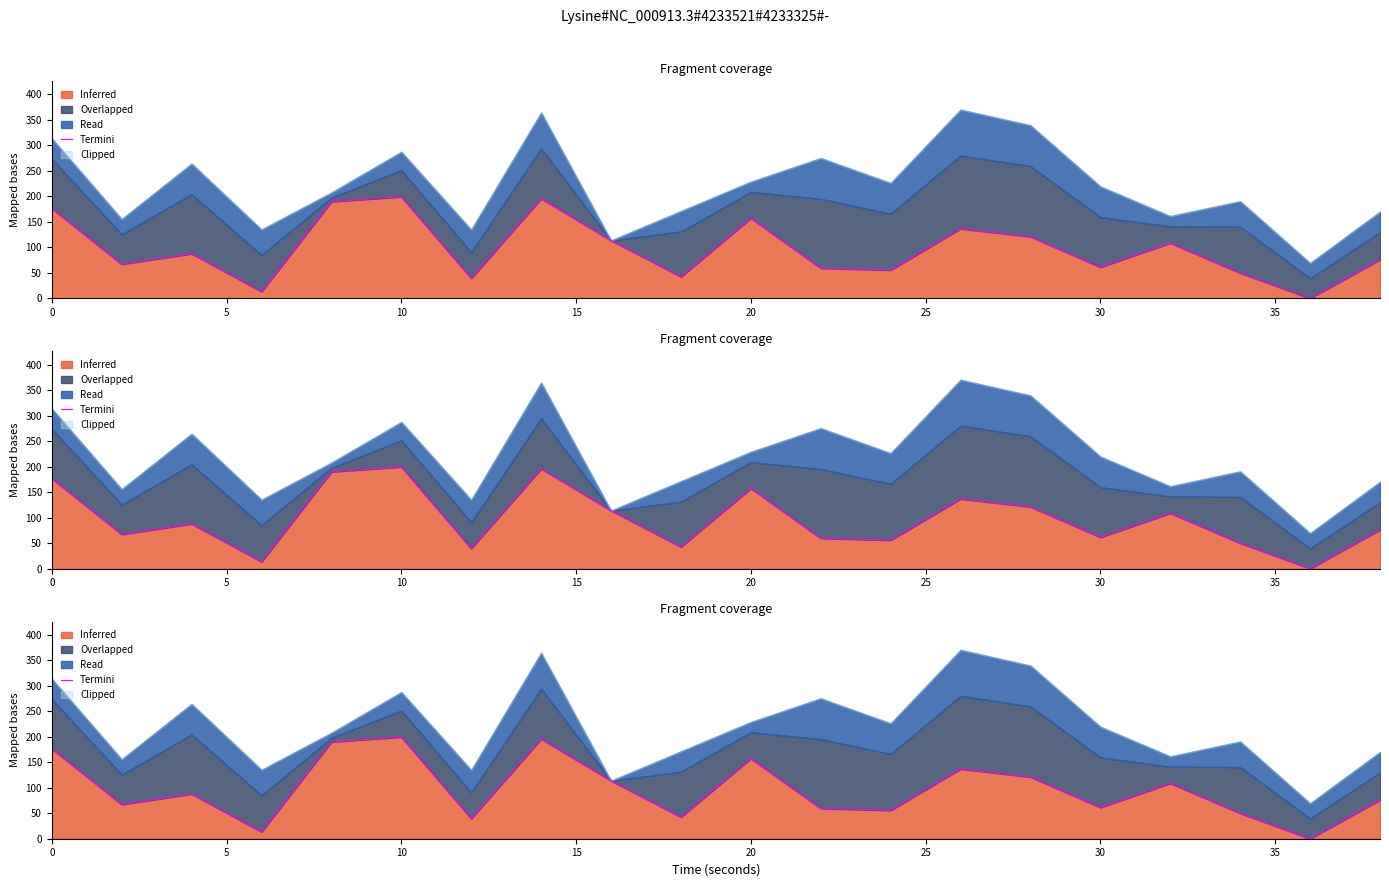

Is it true that the value at 30 is 16.0?

False